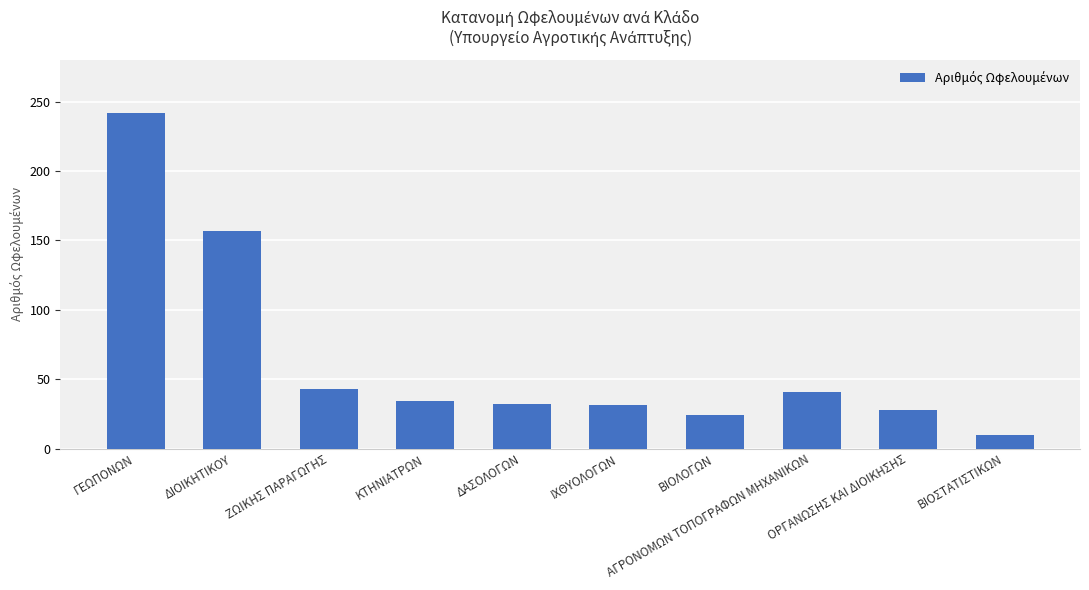

What is the minimum value shown in the chart?

10